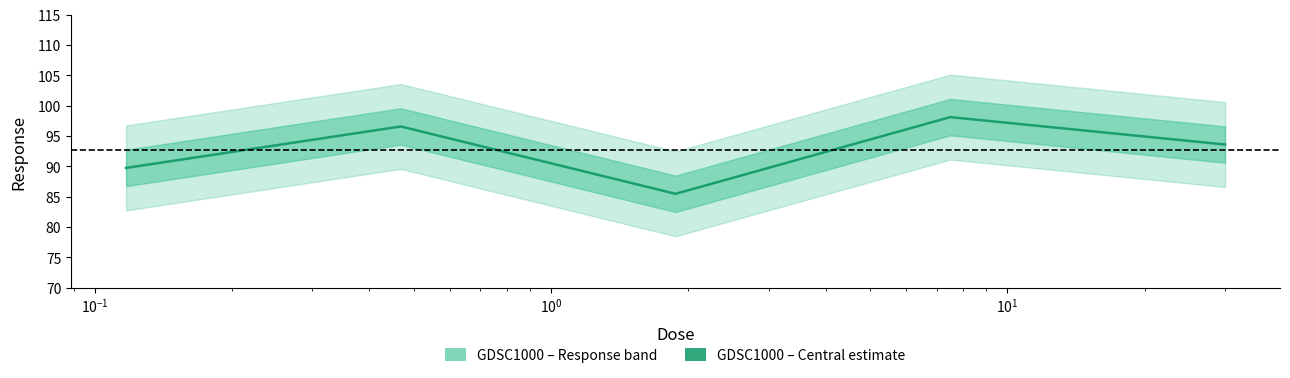

What is the sum of all values?

463.5